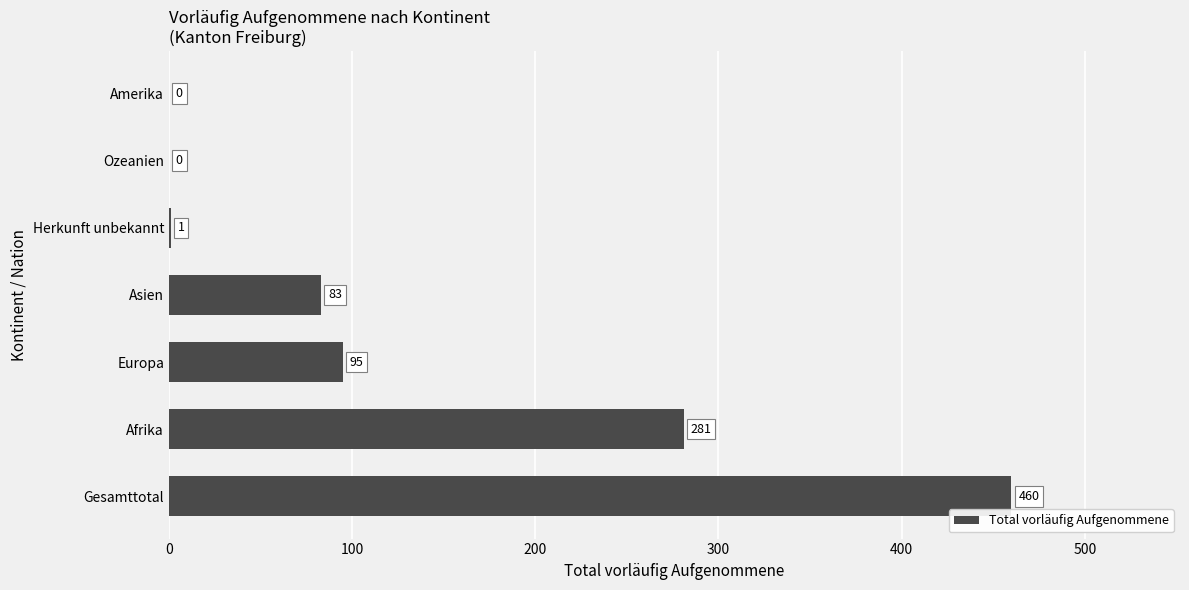

The value at Asien is 57. True or false?

False